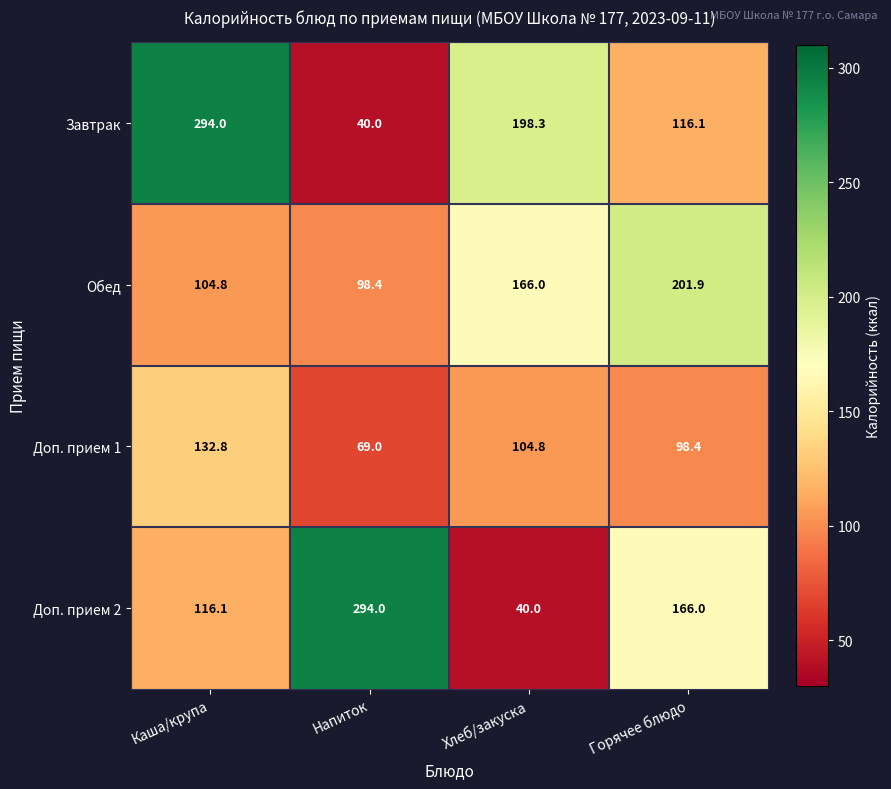

At Хлеб/закуска, list the series in order from smallest to largest.

Доп. прием 2, Доп. прием 1, Обед, Завтрак